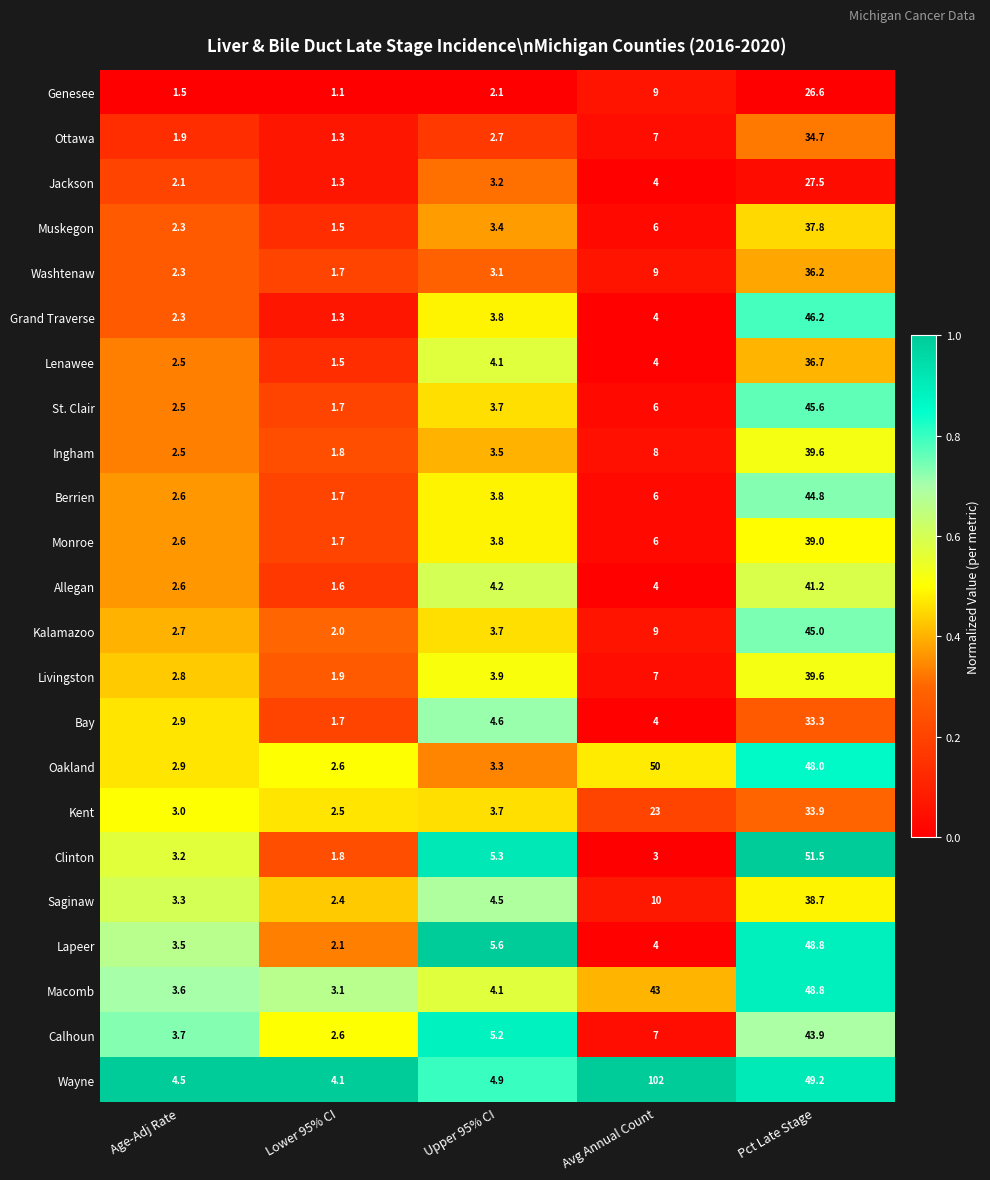

The value of St. Clair at Upper 95% CI is 5.2. True or false?

False